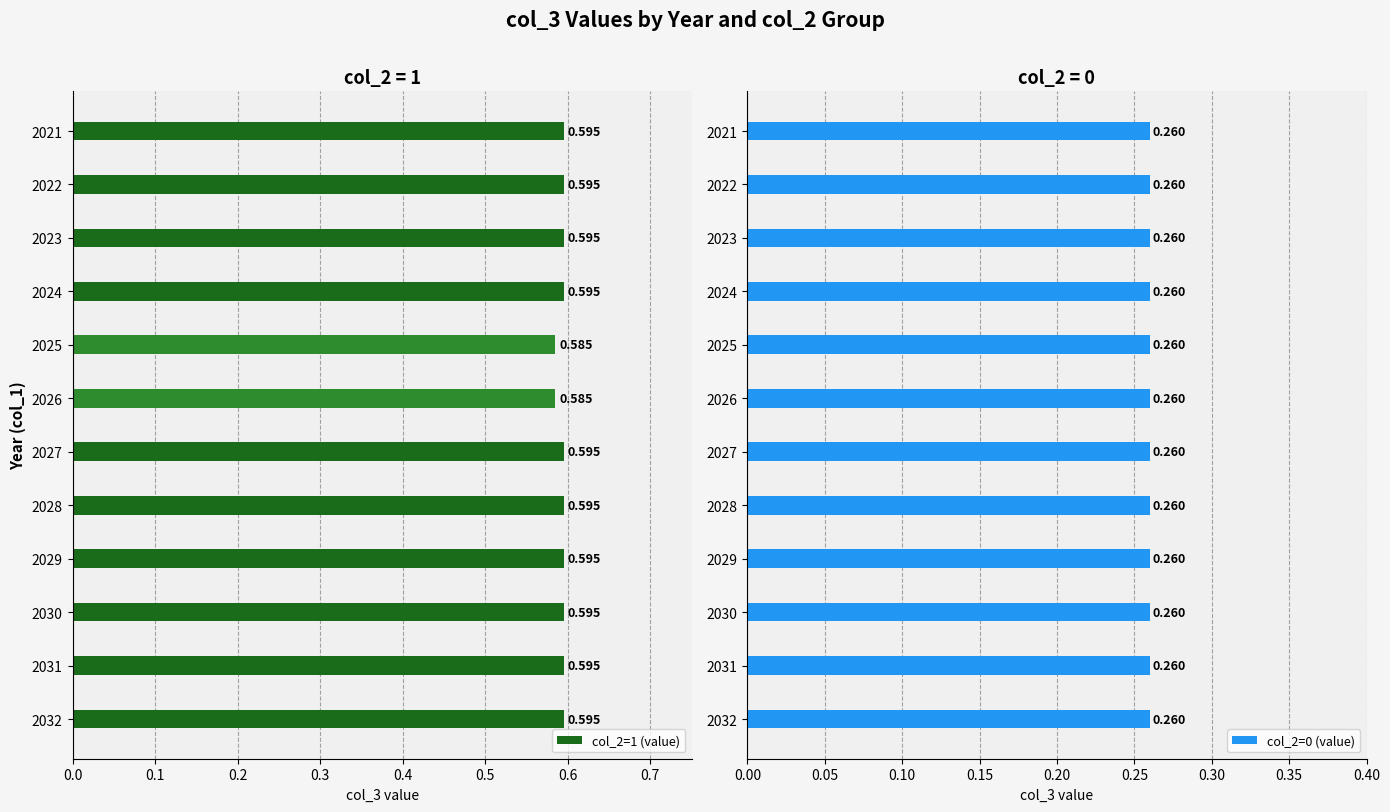

List the series in order of their overall mean, lowest first.

col_2=0 (value), col_2=1 (value)